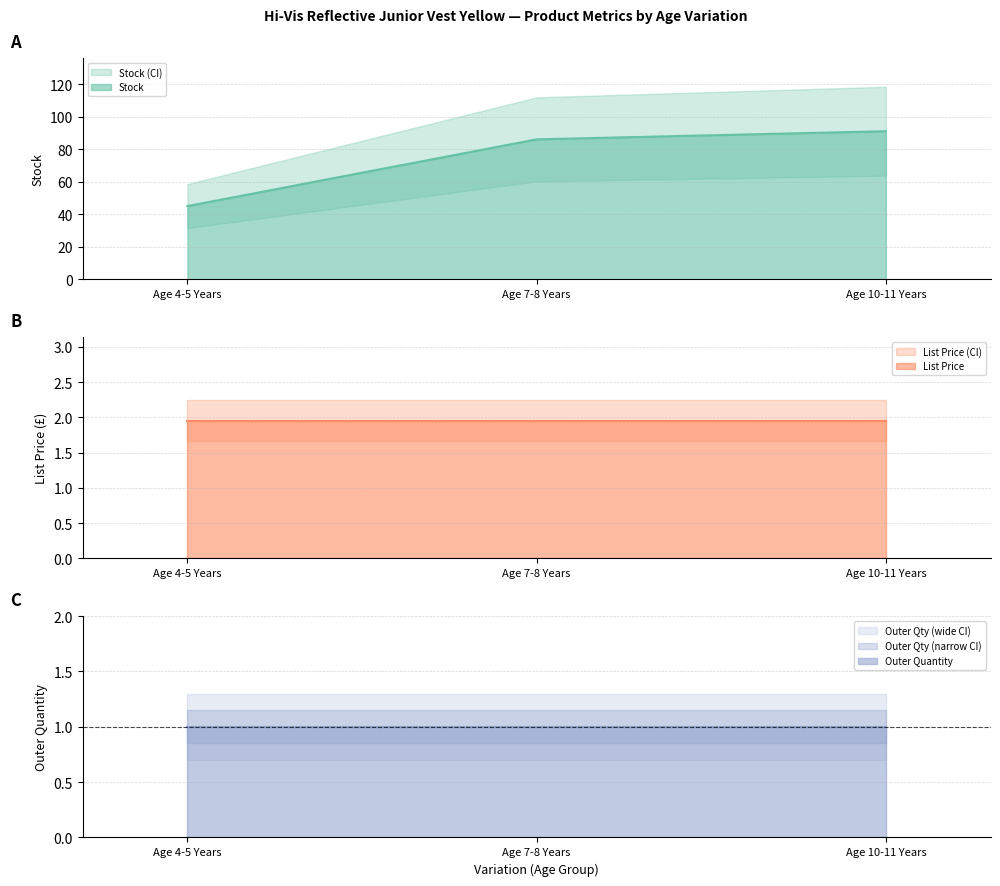

Which series has the largest total across all categories?

Stock